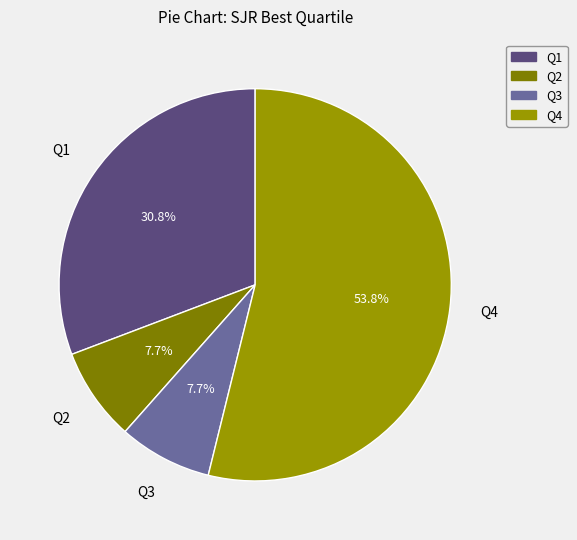

Which category accounts for the majority?

Q4